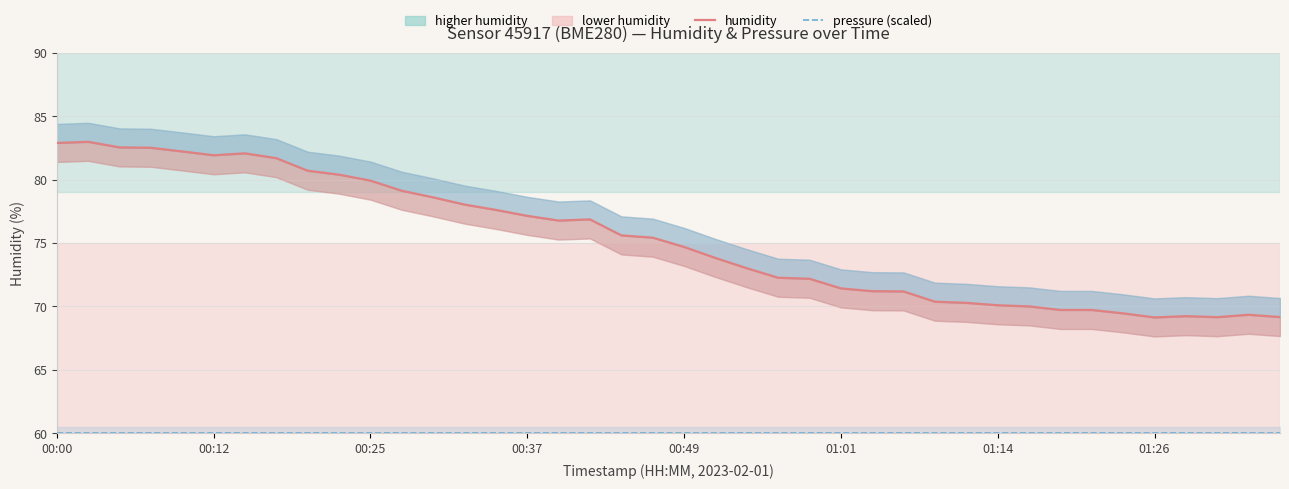

What is the total value across all series at 12?

138.6